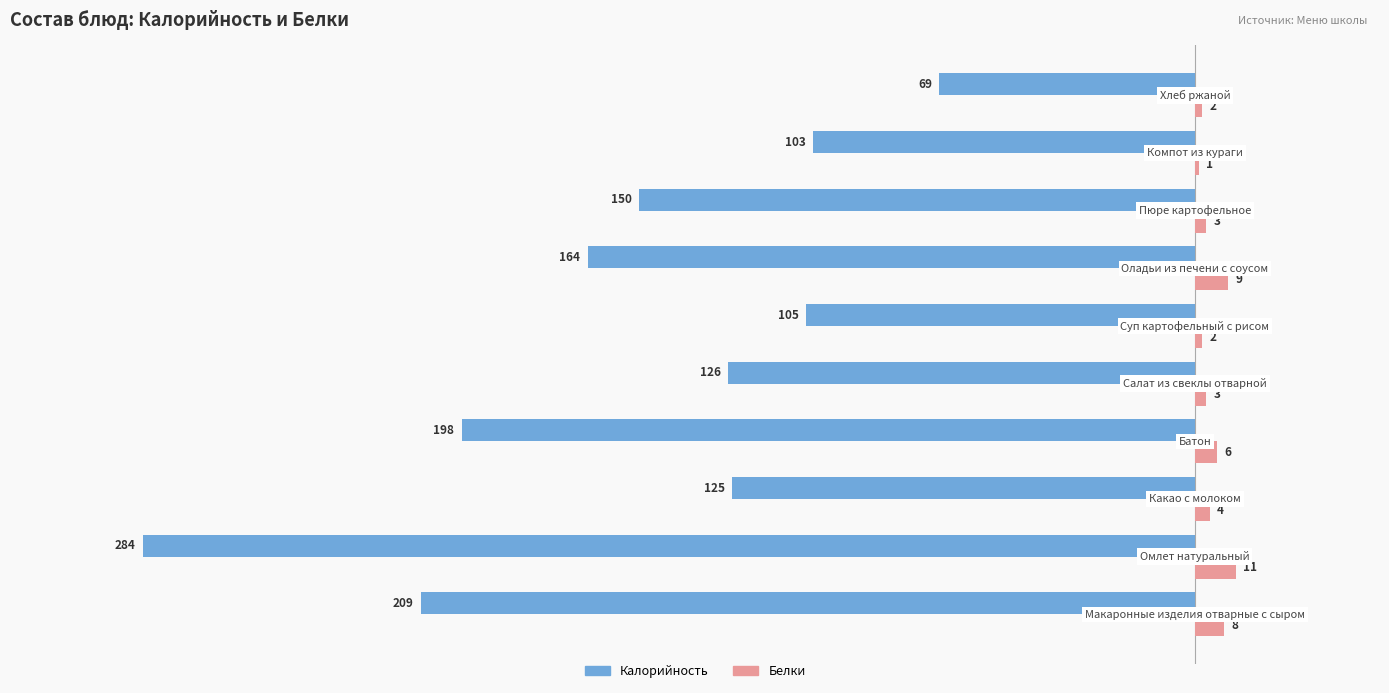

Which series has the largest total across all categories?

Белки